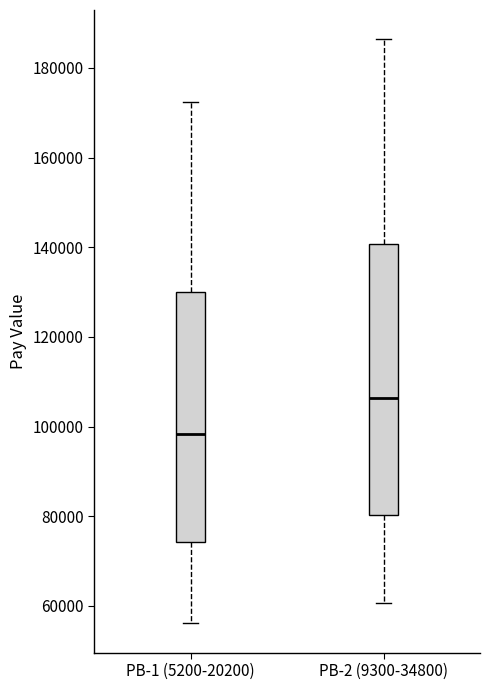

Which box has the lowest median line?

PB-1 (5200-20200)